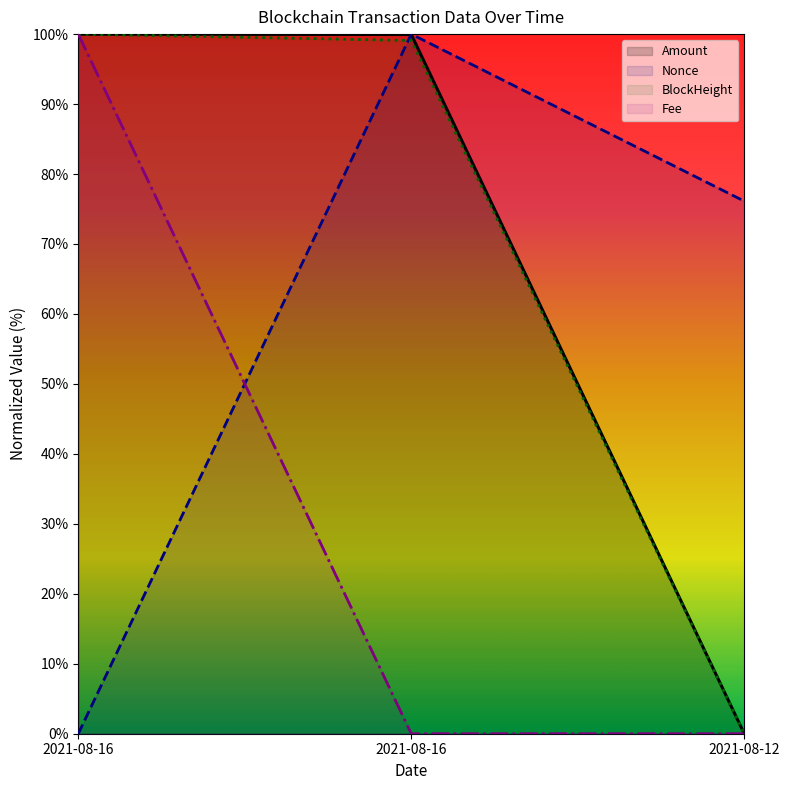

The Amount series shows 99.9 at 2021-08-16. True or false?

True